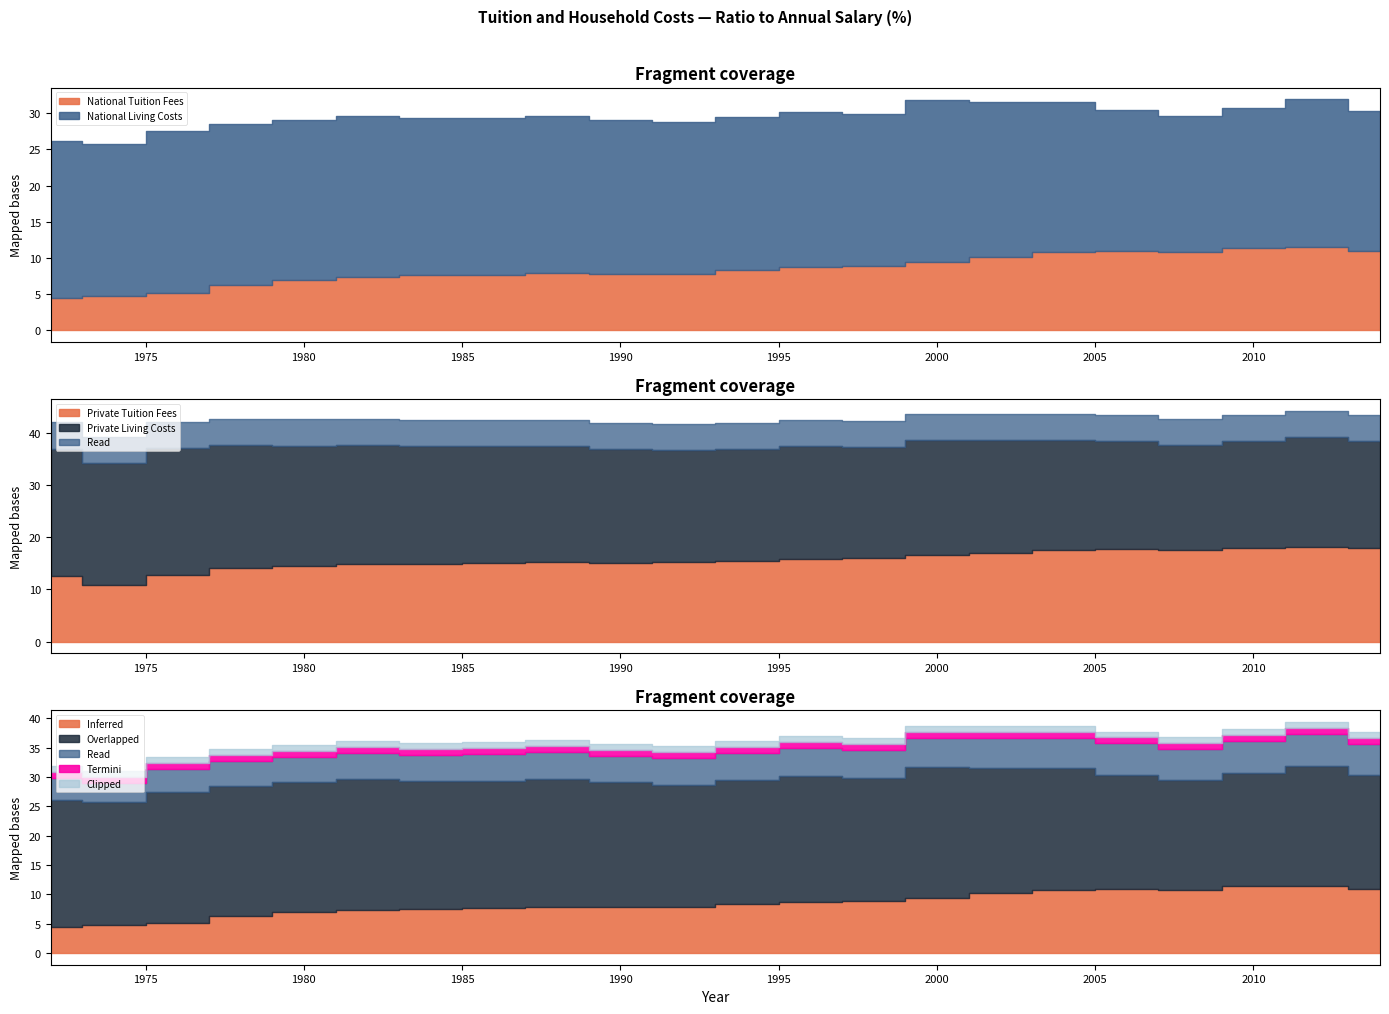

Reading right to left, list all the values displayed in this chart.

National Tuition Fees: 2014=11.0	2012=11.5	2010=11.4	2008=10.8	2006=11.0	2004=10.8	2002=10.2	2000=9.4	1998=8.8	1996=8.7	1994=8.4	1992=7.8	1990=7.8	1988=7.9	1986=7.6	1984=7.6	1982=7.4	1980=7.0	1978=6.3	1976=5.1	1974=4.8	1972=4.5
National Living Costs: 2014=19.3	2012=20.4	2010=19.4	2008=18.7	2006=19.4	2004=20.7	2002=21.4	2000=22.3	1998=21.0	1996=21.5	1994=21.1	1992=20.9	1990=21.3	1988=21.7	1986=21.8	1984=21.8	1982=22.2	1980=22.1	1978=22.2	1976=22.4	1974=20.9	1972=21.6
Private Tuition Fees: 2014=17.9	2012=18.2	2010=18.0	2008=17.6	2006=17.8	2004=17.5	2002=17.0	2000=16.5	1998=16.0	1996=15.8	1994=15.5	1992=15.2	1990=15.0	1988=15.3	1986=15.1	1984=14.9	1982=14.8	1980=14.5	1978=14.1	1976=12.8	1974=10.9	1972=12.6
Private Living Costs: 2014=20.5	2012=21.0	2010=20.3	2008=20.0	2006=20.5	2004=21.0	2002=21.5	2000=22.0	1998=21.2	1996=21.6	1994=21.3	1992=21.5	1990=21.8	1988=22.1	1986=22.3	1984=22.5	1982=22.8	1980=23.0	1978=23.5	1976=24.2	1974=23.3	1972=24.3